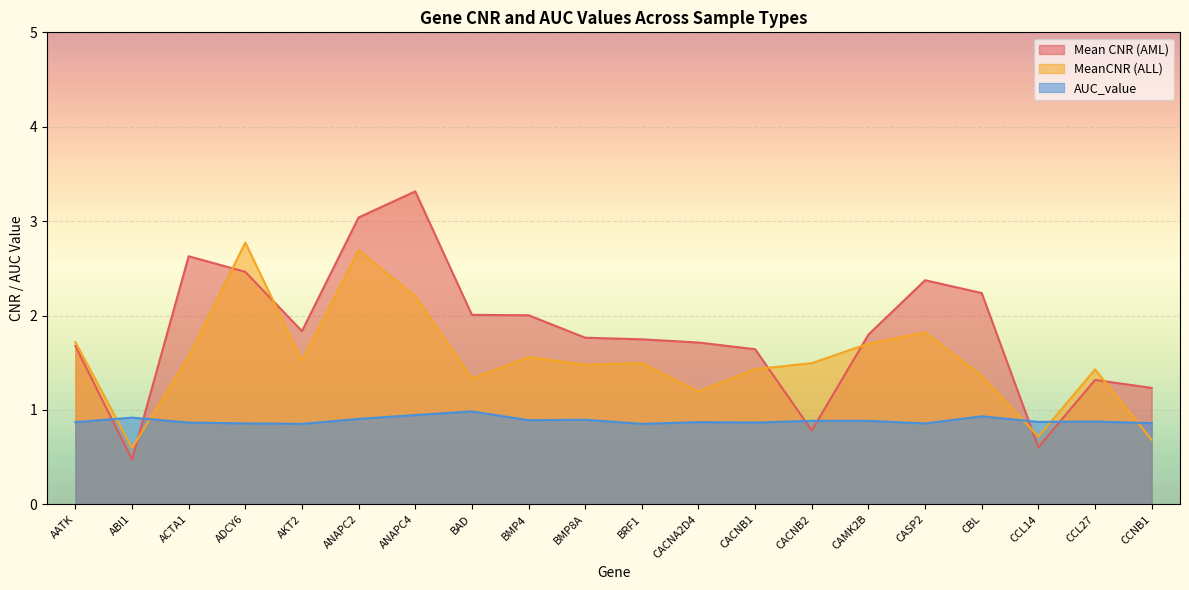

How many AUC_value values are between 0 and 1?

20